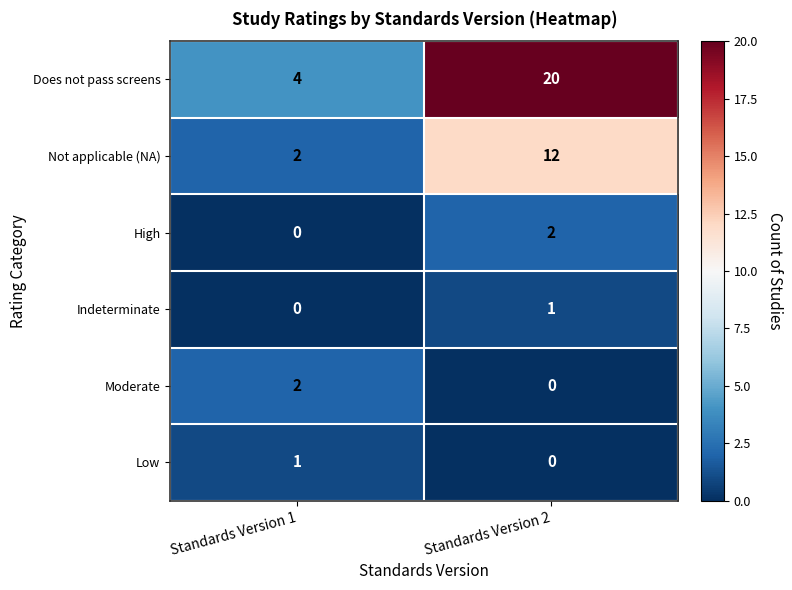

Reading right to left, what are all the values shown in this chart?

Does not pass screens: 20	4
Not applicable (NA): 12	2
High: 2	0
Indeterminate: 1	0
Moderate: 0	2
Low: 0	1